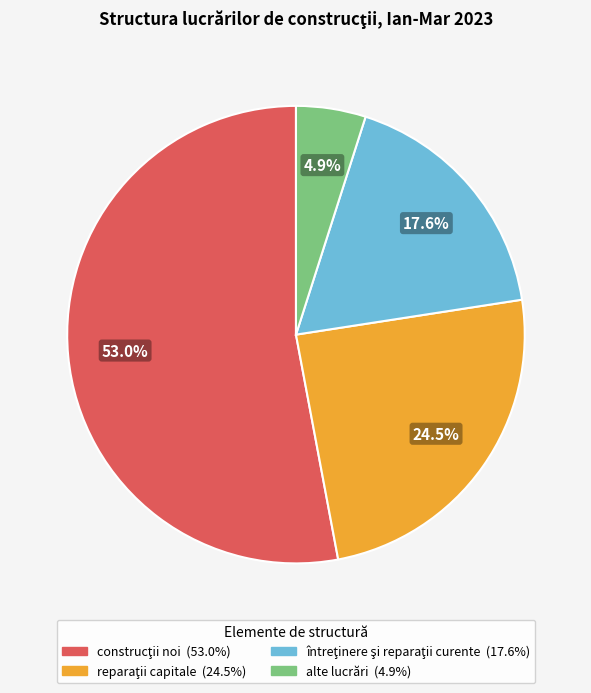

Is there any slice that represents more than half of the pie?

Yes